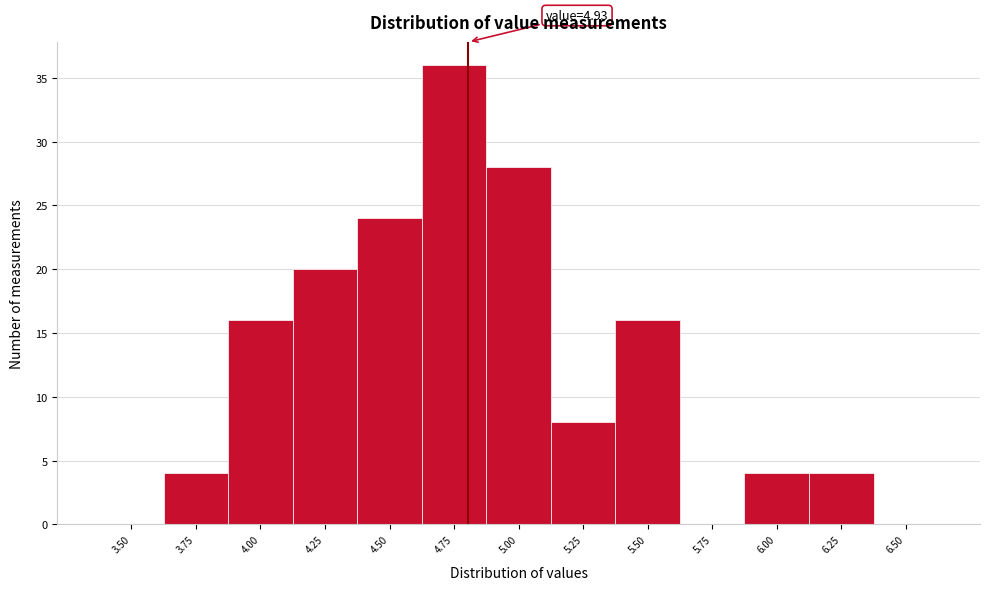

Reading left to right, transcribe all the data shown in this chart.

3.50=0	3.75=4	4.00=16	4.25=20	4.50=24	4.75=36	5.00=28	5.25=8	5.50=16	5.75=0	6.00=4	6.25=4	6.50=0